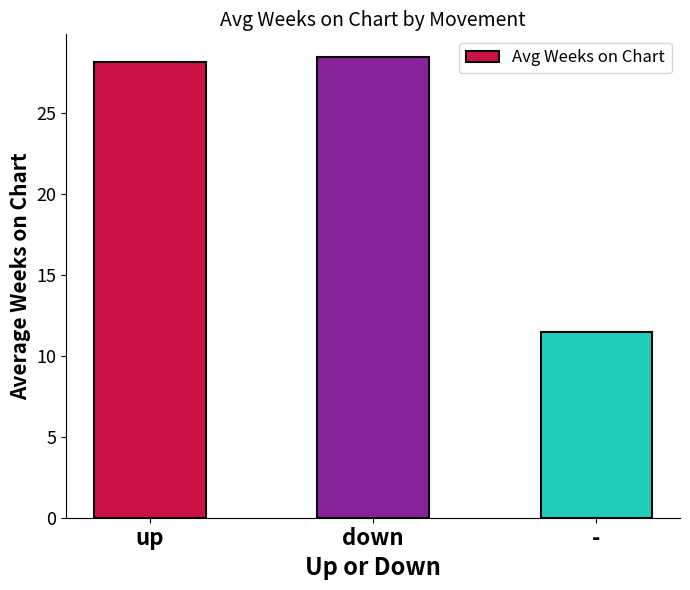

Does the chart contain stacked bars?

No